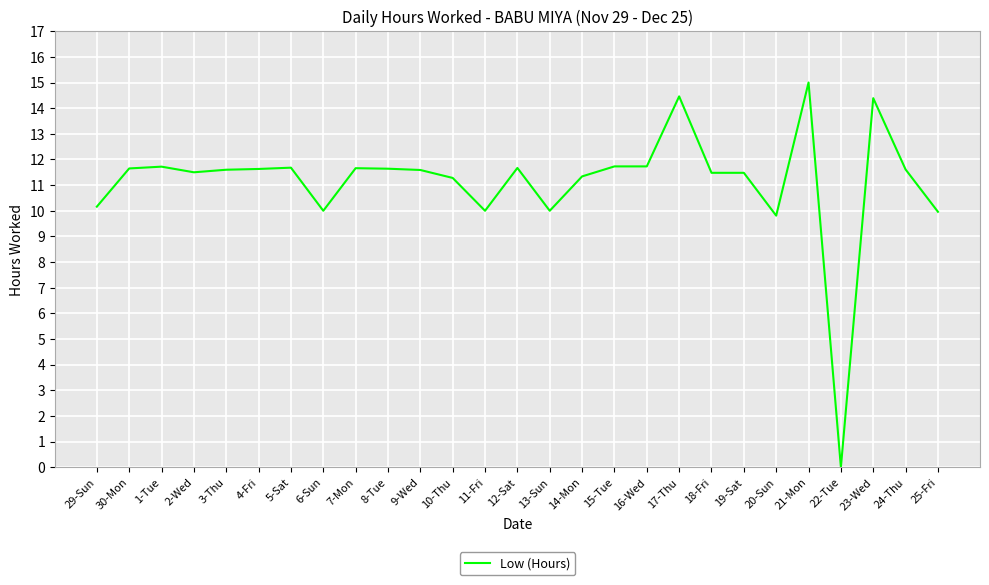

What is the difference between the maximum and minimum values?

15.0